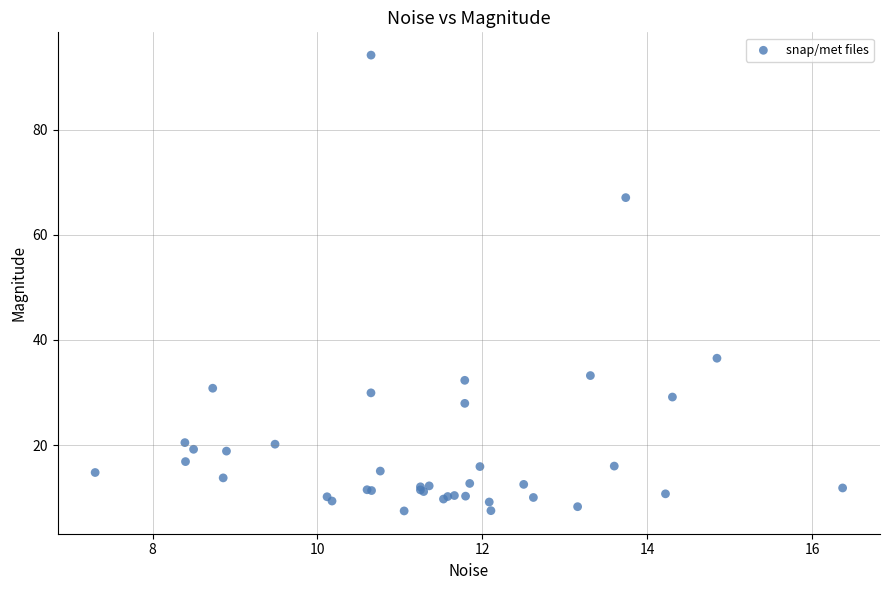

What Y value in the scatter plot is closest to 50?

36.5